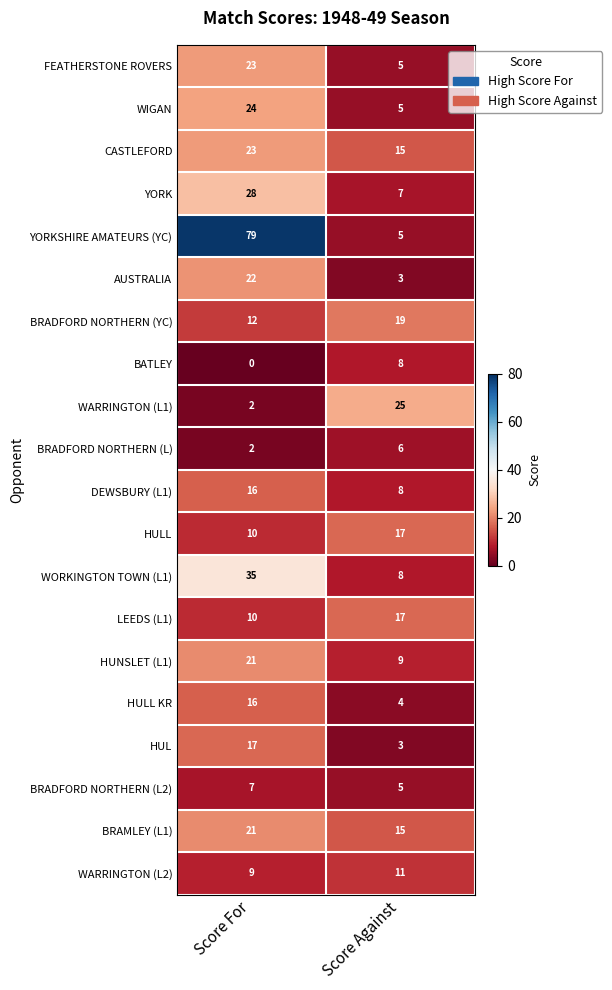

What is the sum of all HULL KR values?

20